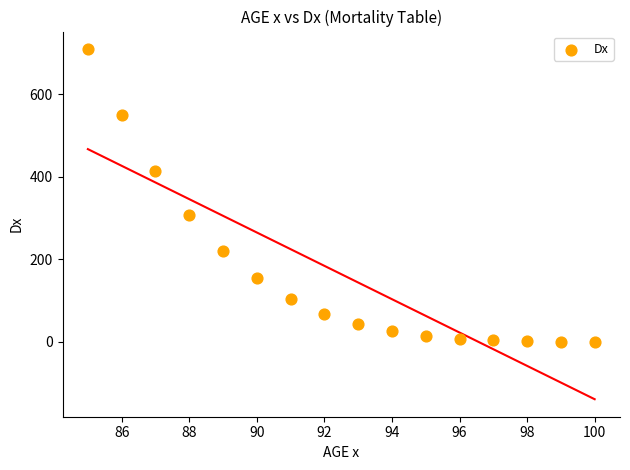

What is the range of Y values (max minus min)?

709.1